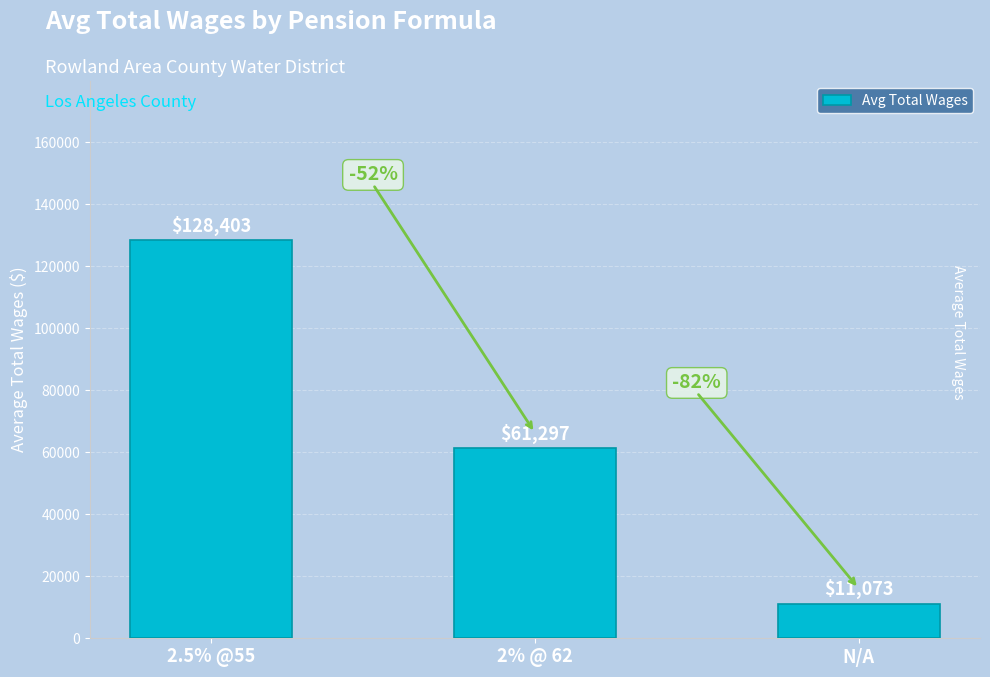

Where does the data first go above 61296?

2.5% @55